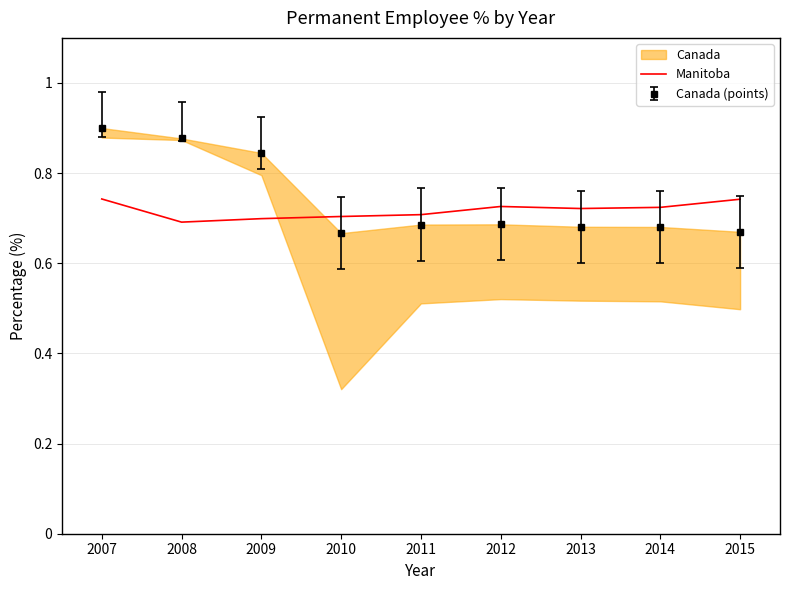

Reading left to right, what are all the values shown in this chart?

0.7	0.7	0.7	0.7	0.7	0.7	0.7	0.7	0.7